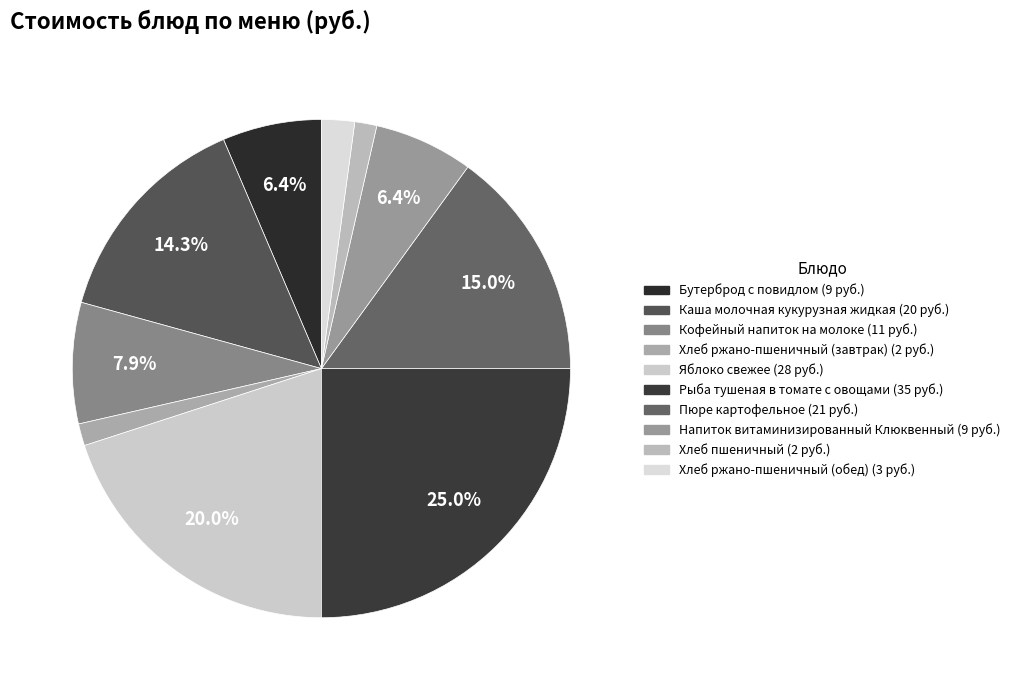

The Хлеб ржано-пшеничный (обед) slice represents 2% of the pie. True or false?

True